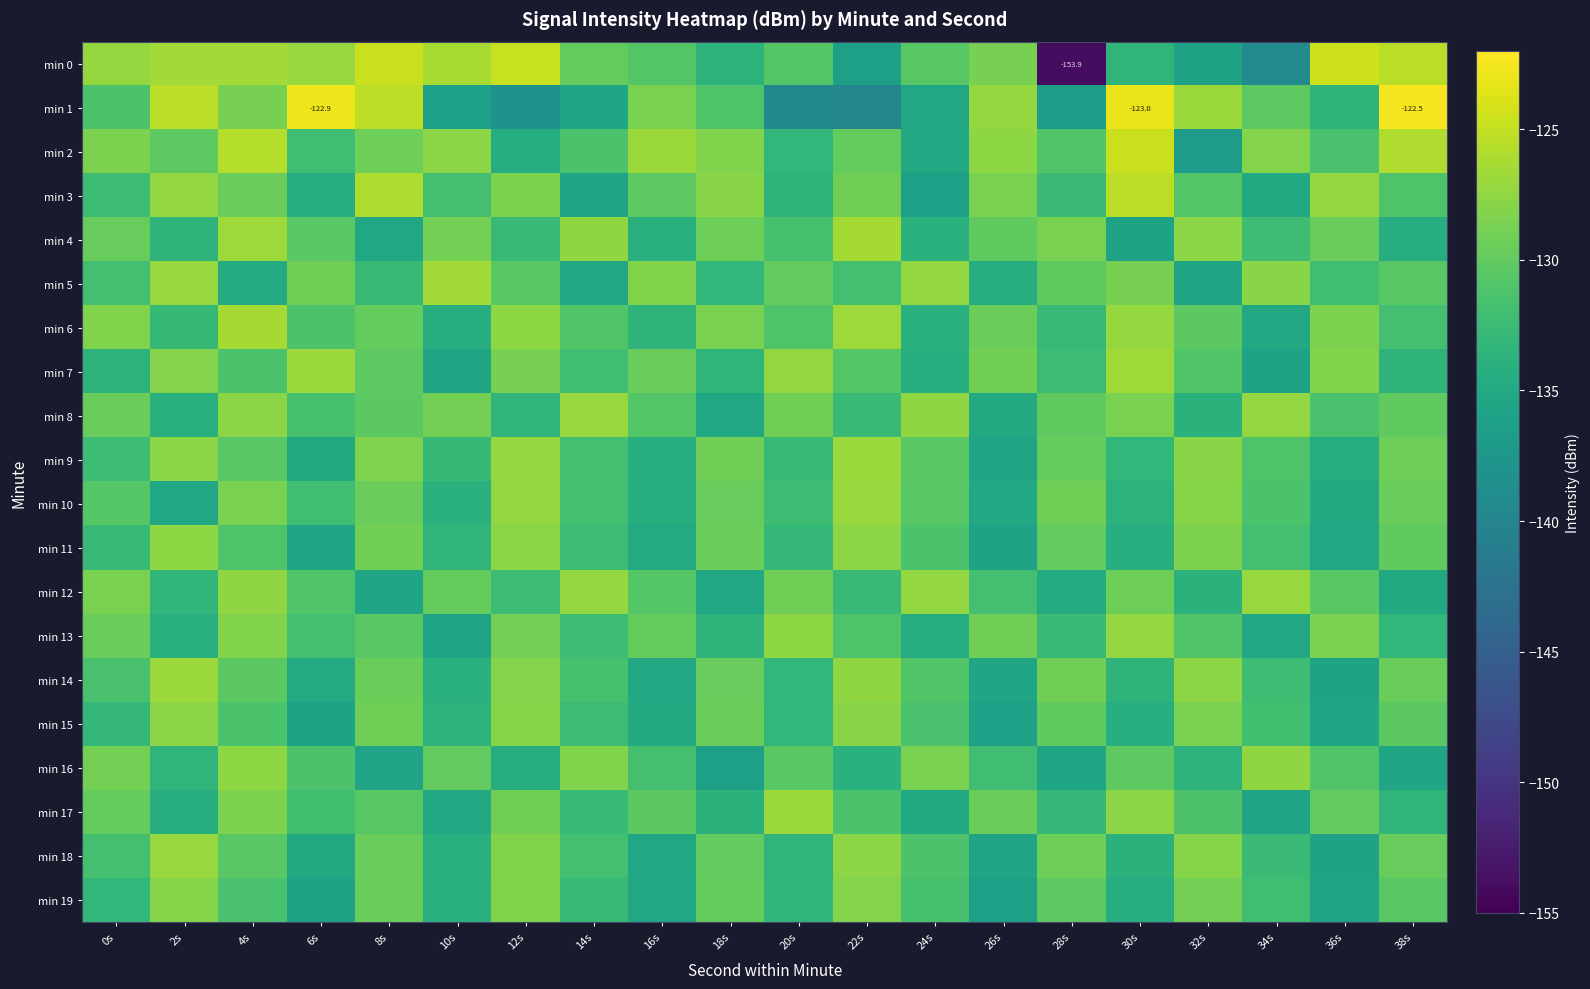

The min 18 series shows -132.5 at 34s. True or false?

True